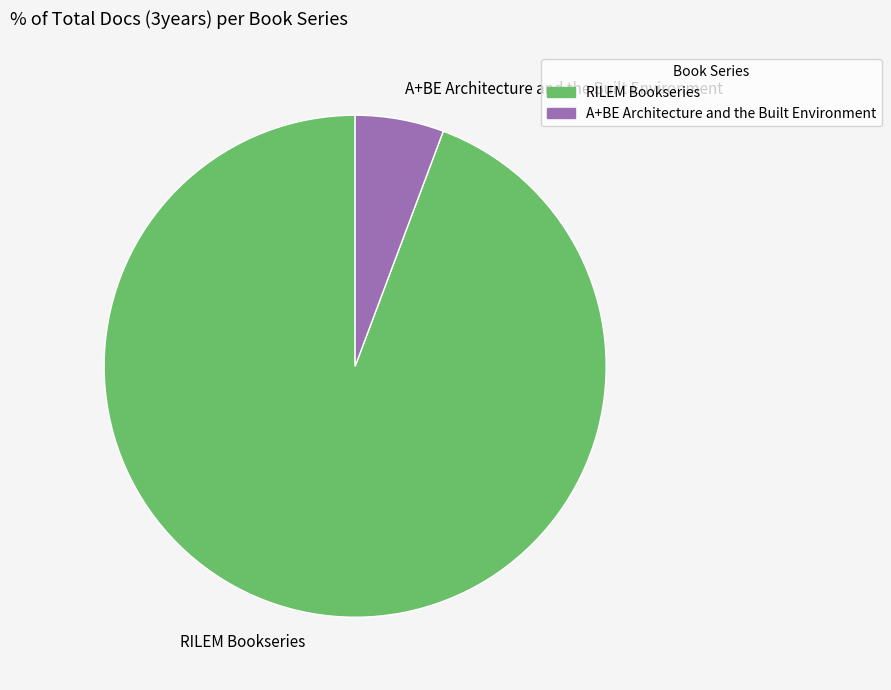

Combined, do A+BE Architecture and the Built Environment and RILEM Bookseries account for over 50%?

Yes